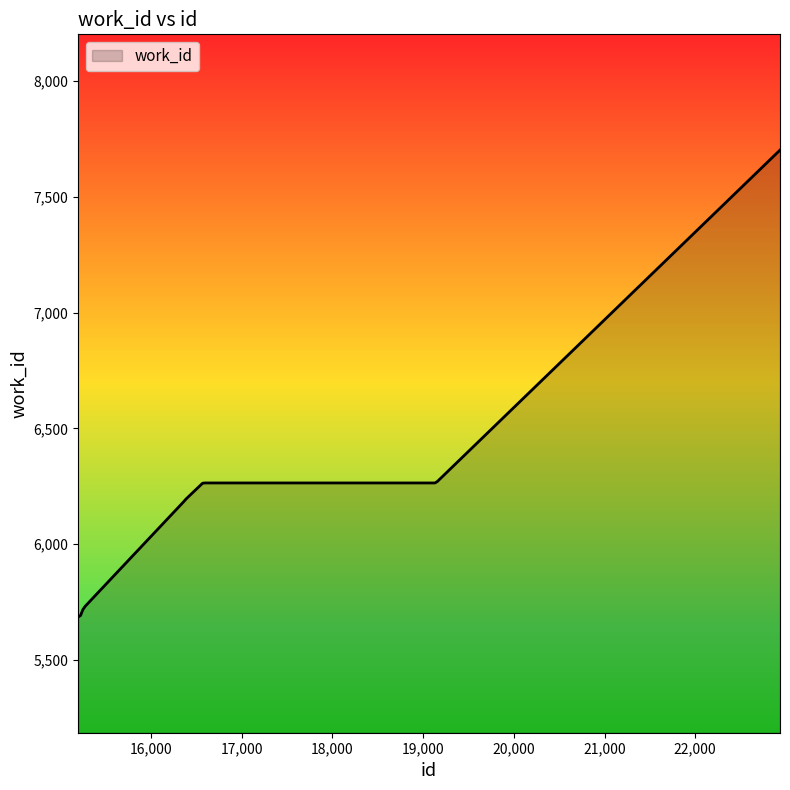

What is the difference between the maximum and minimum values?

2017.0